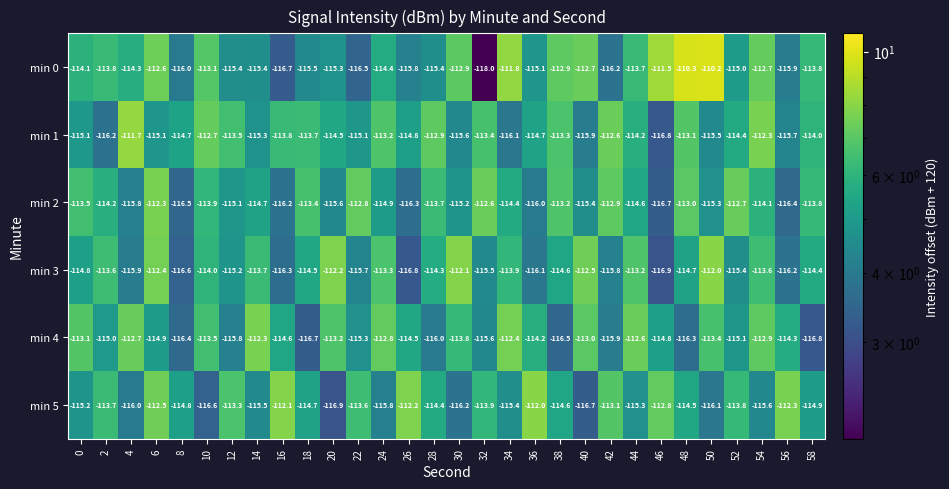

What is the average value of the min 0 series?

-114.2